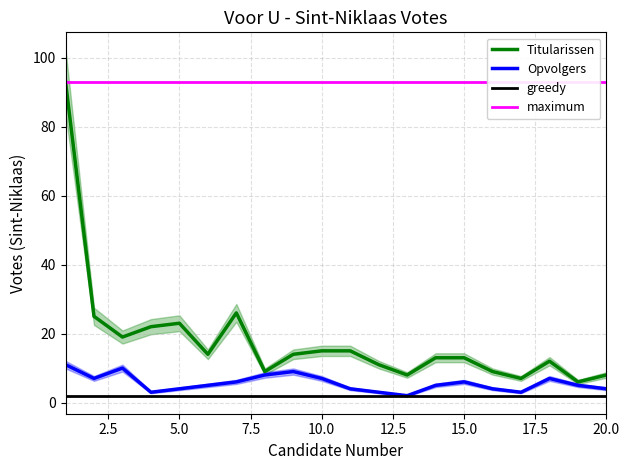

Reading left to right, extract all data points from this chart.

Titularissen: 93	25	19	22	23	14	26	9	14	15	15	11	8	13	13	9	7	12	6	8
Opvolgers: 11	7	10	3	4	5	6	8	9	7	4	3	2	5	6	4	3	7	5	4